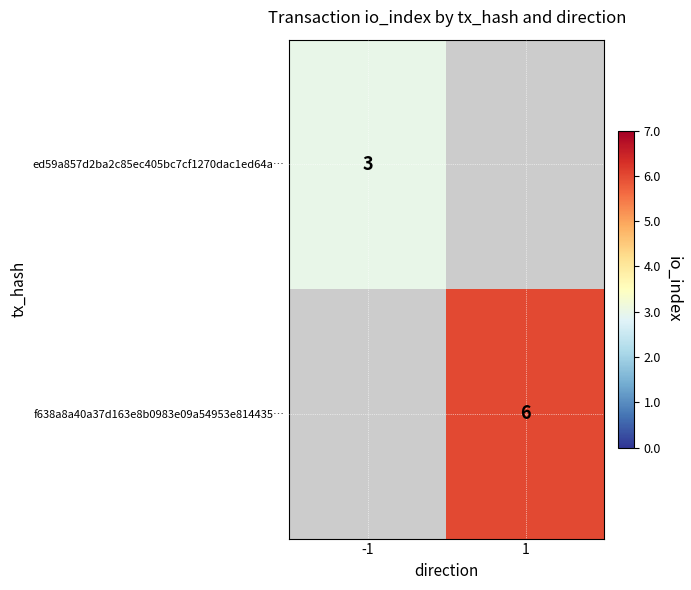

What is the lowest value of the ed59a857d2ba2c85ec405bc7cf1270dac1ed64a… series?

3.0